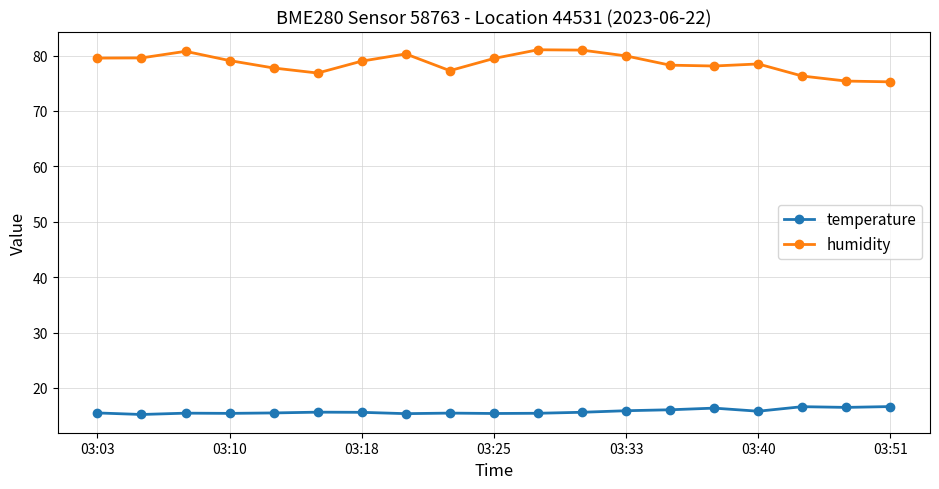

True or false: temperature and humidity intersect in this chart.

False